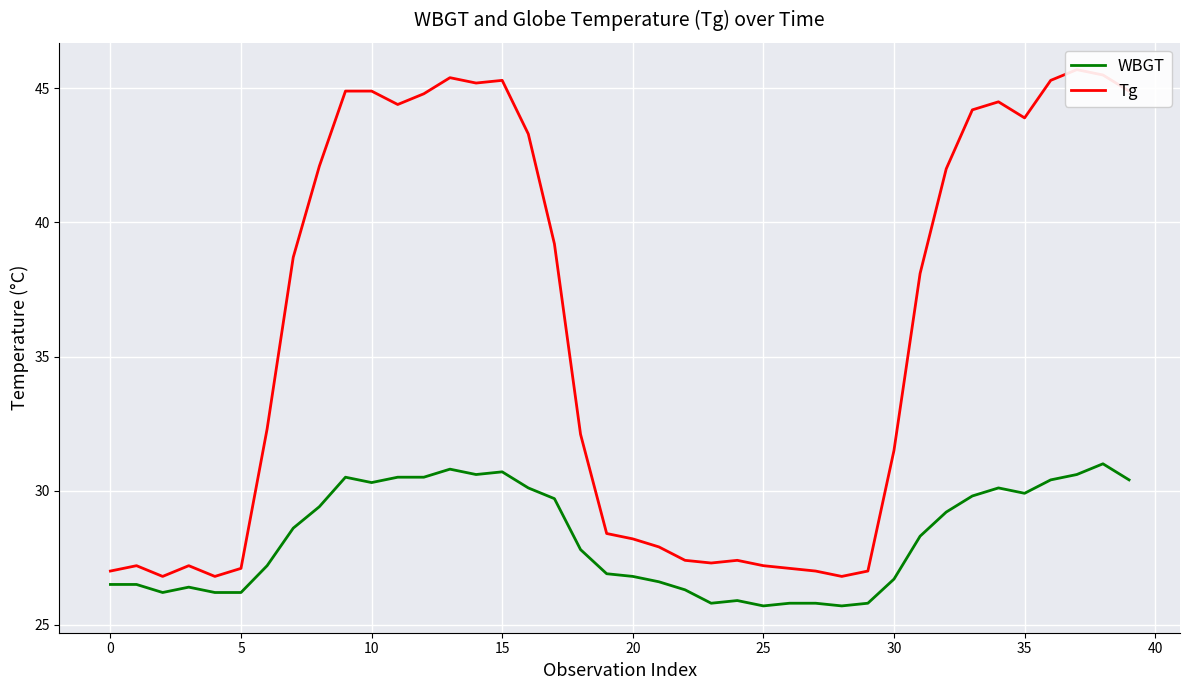

True or false: WBGT and Tg intersect in this chart.

False